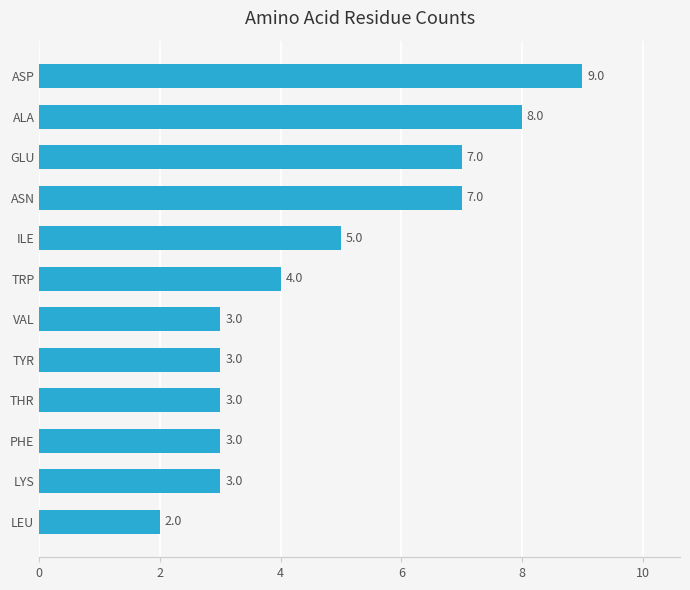

The value at ILE is 2. True or false?

False